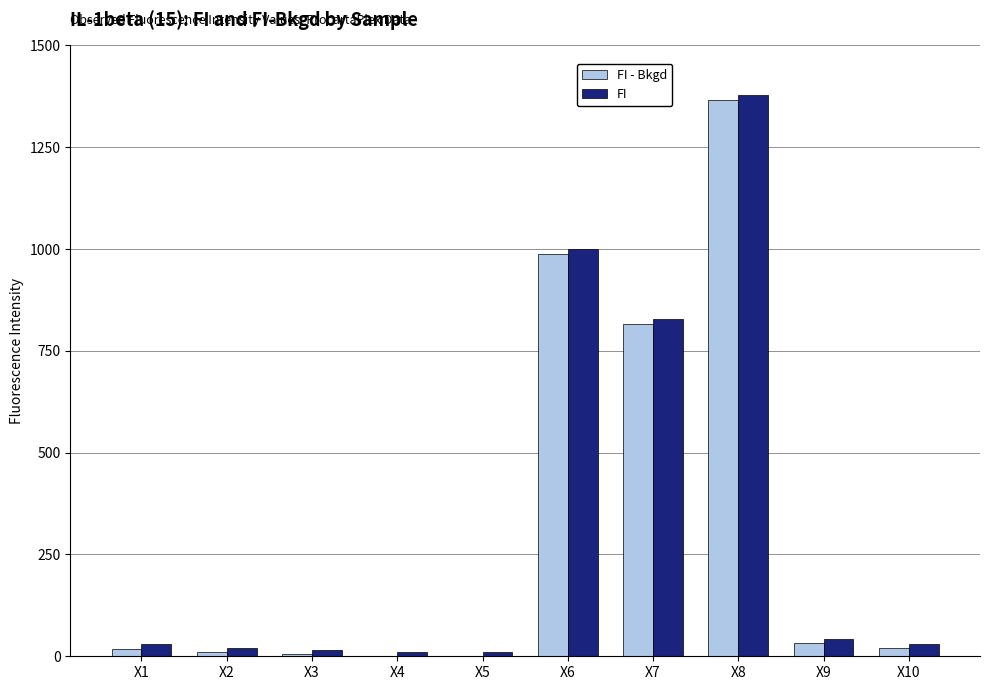

What is the sum of all FI - Bkgd values?

3257.5